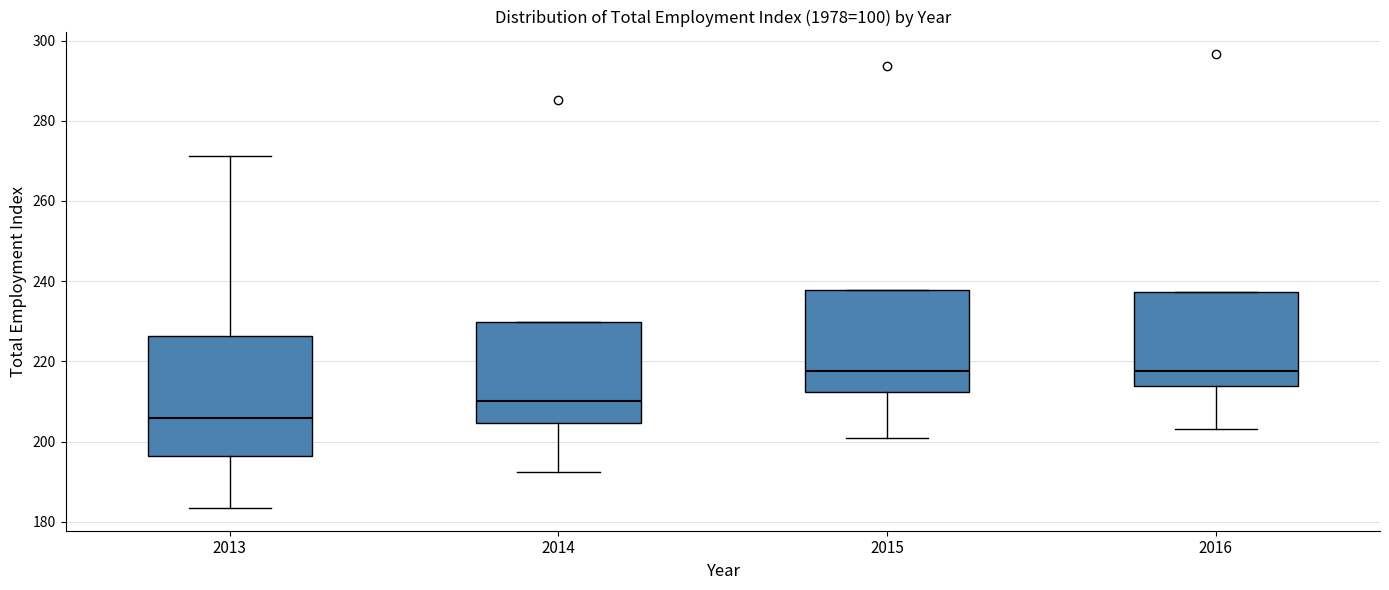

Reading left to right, transcribe this box plot: for each box, give where its median line is, the range the box spans, and where its two whiskers end, as read against the y-axis. The values are not printed on the chart, so give them approximately, as read against the axis.

2013: median 206, box 196 to 226, whiskers 184 to 272
2014: median 210, box 204 to 230, whiskers 192 to 230
2015: median 218, box 212 to 238, whiskers 200 to 238
2016: median 218, box 214 to 238, whiskers 204 to 238